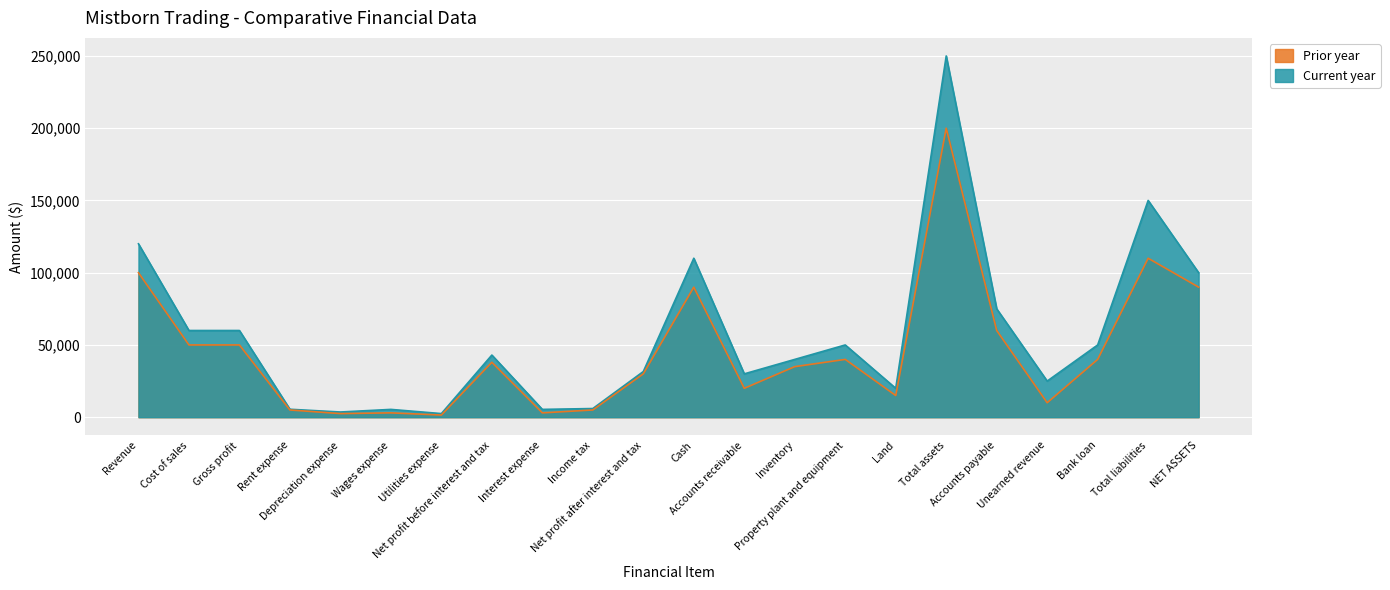

Between Utilities expense and Total assets, which series saw the biggest shift?

Current year